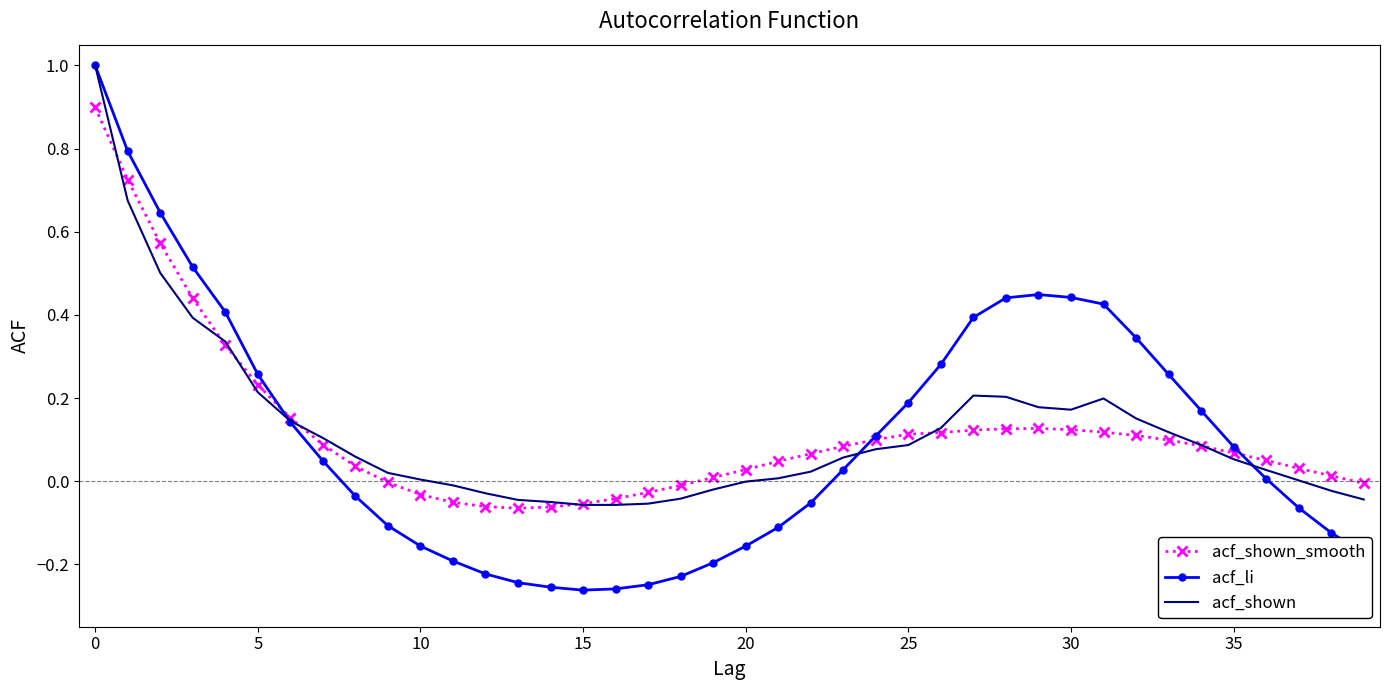

What is the greatest value displayed?

1.0